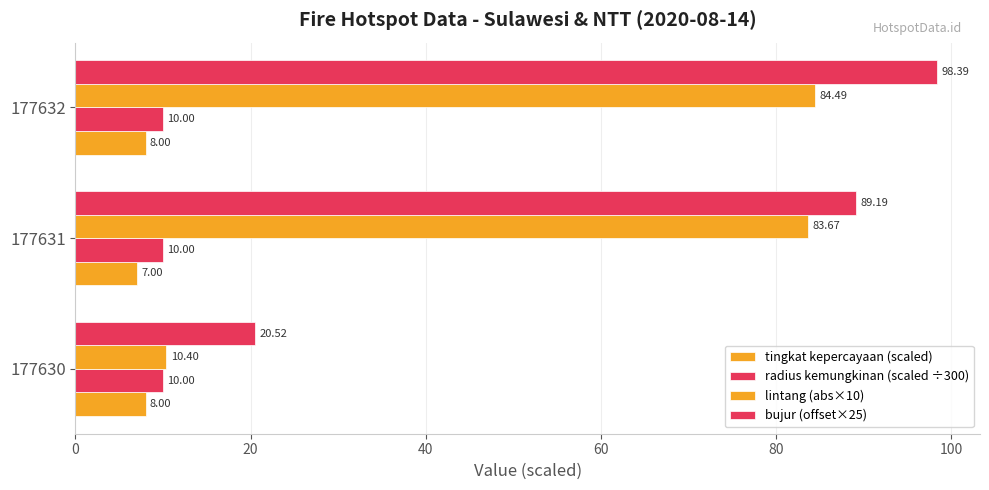

How many values in the lintang (abs×10) series exceed 83?

2